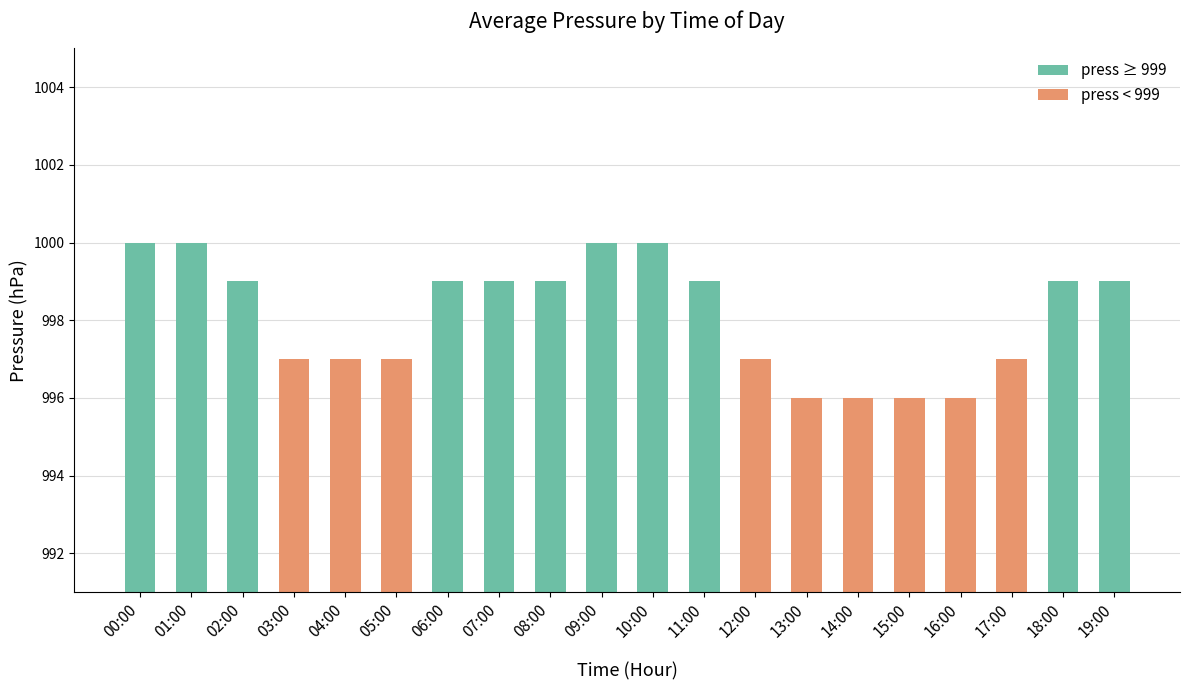

Count the number of data series in this chart.

1